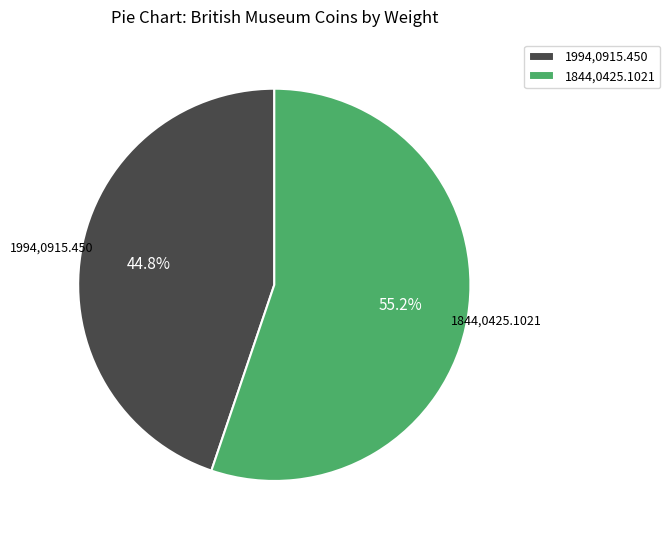

To the nearest percent, what is the combined percentage of 1844,0425.1021 and 1994,0915.450?

100%